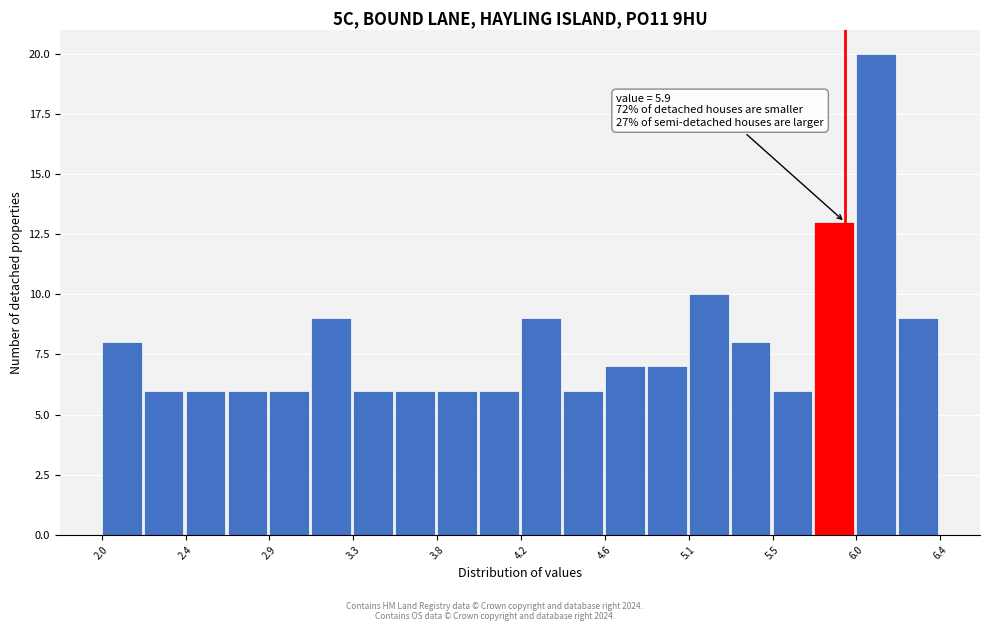

Which range on the x-axis has the tallest bar?

5.96 to 6.18